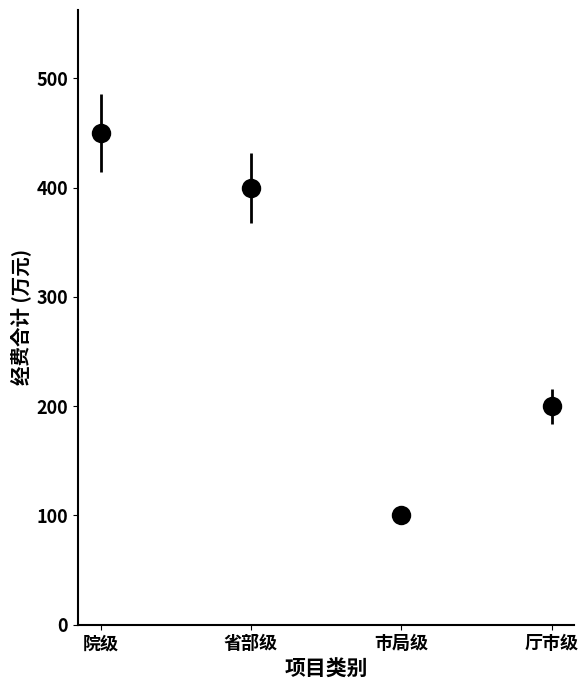

What is the value of the 2nd bar from the left?

400